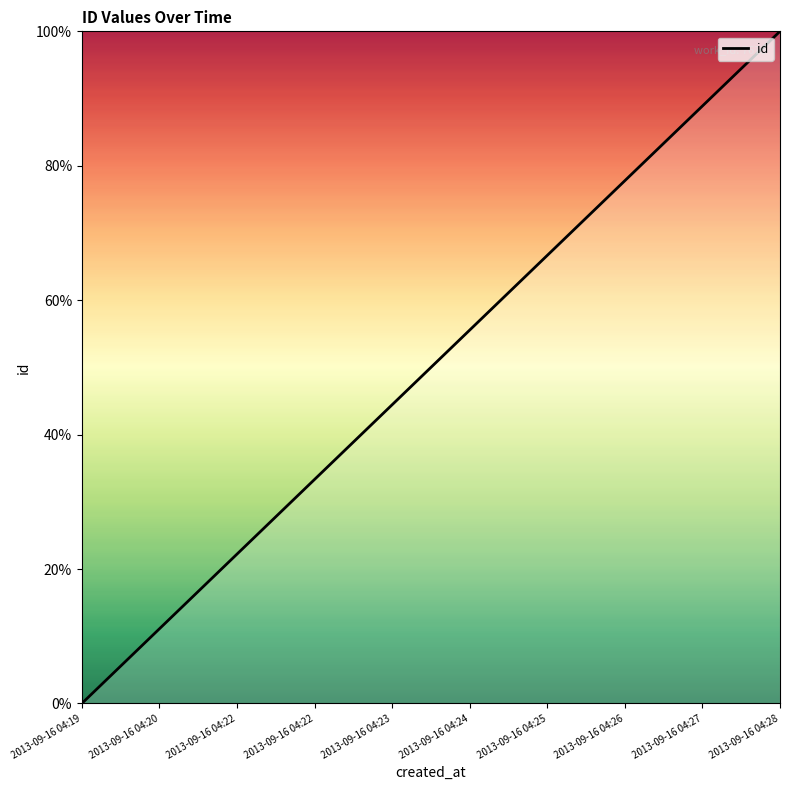

What is the sum of all values?

500.0